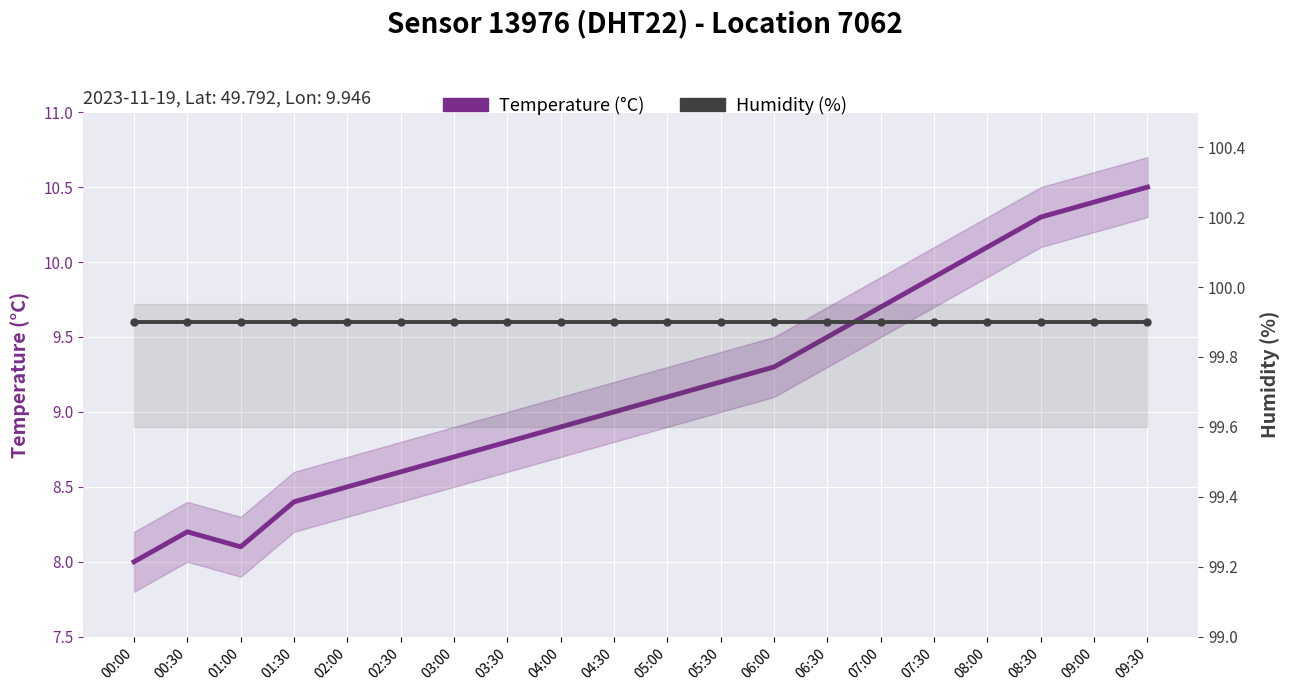

Is the value of Humidity (%) at 02:30 greater than the value of Temperature (°C) at 05:00?

Yes